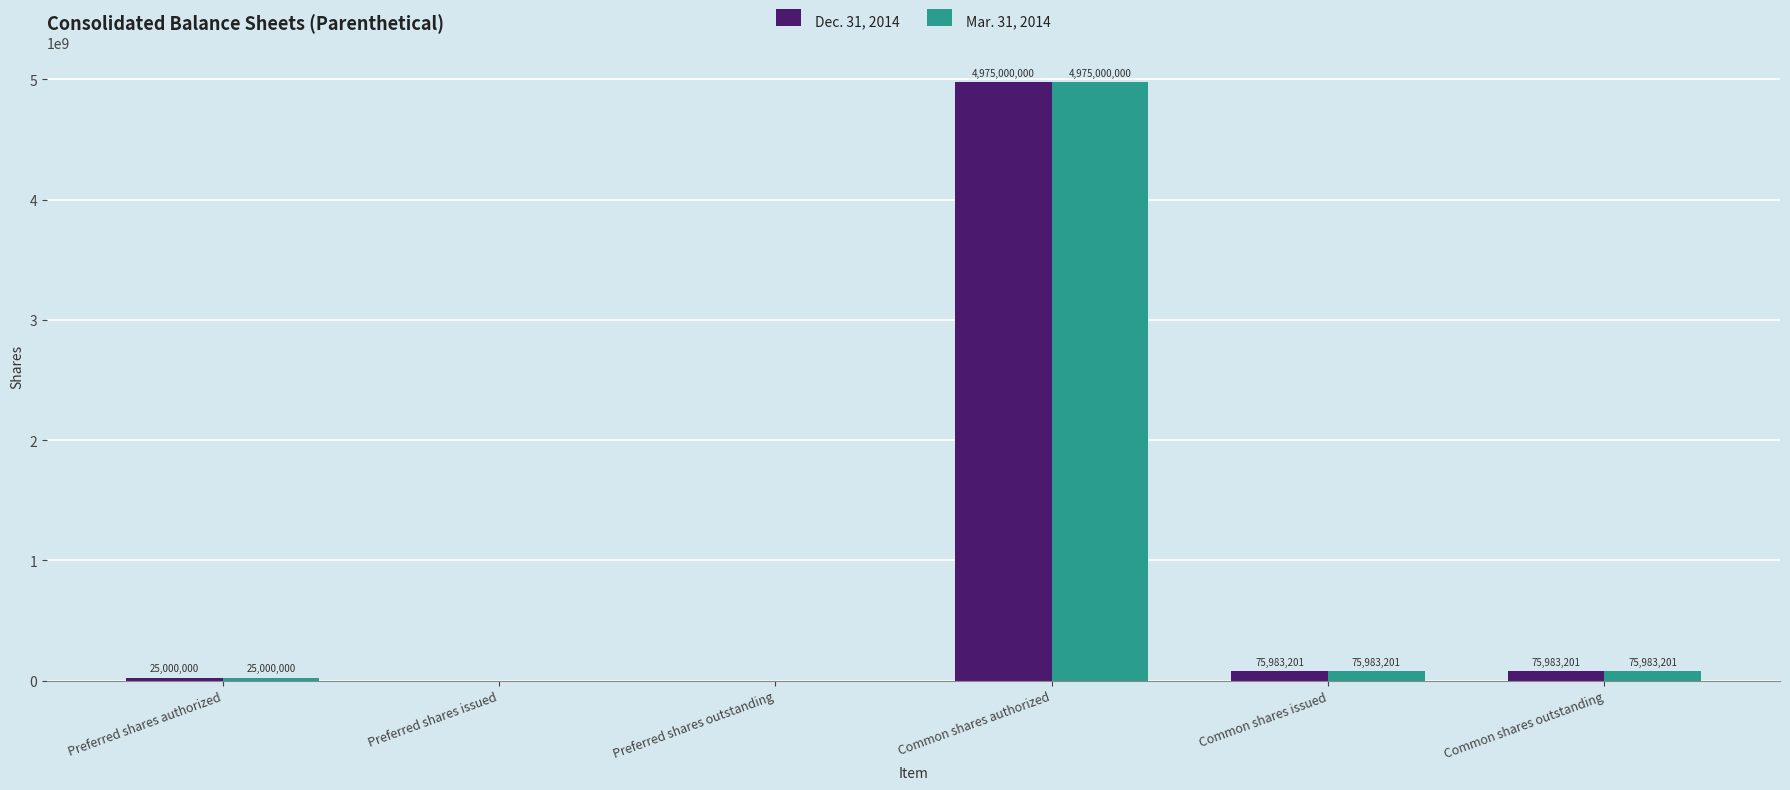

Is the value of Dec. 31, 2014 at Common shares issued greater than the value of Mar. 31, 2014 at Preferred shares outstanding?

Yes